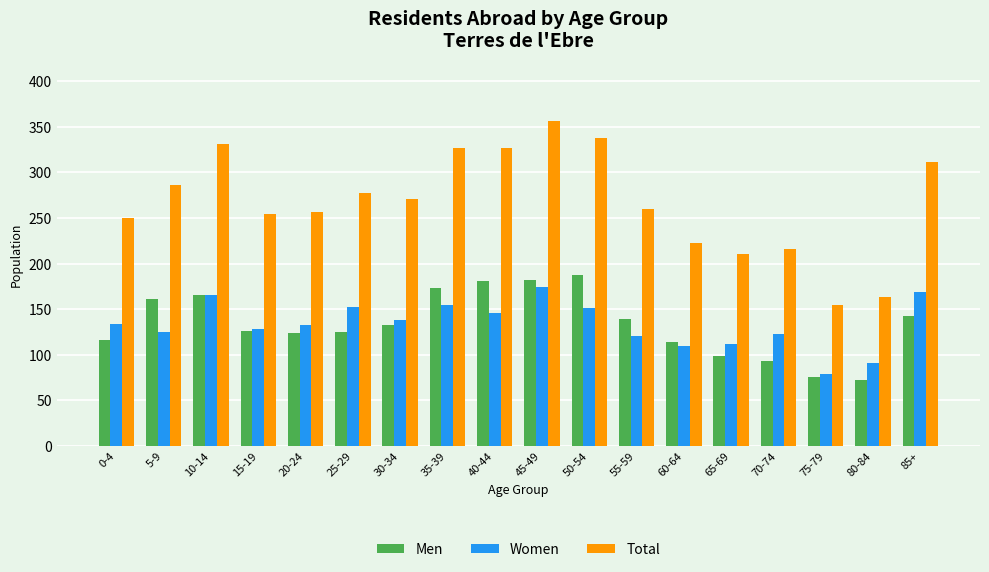

True or false: Total has a value of 466 at 30-34.

False